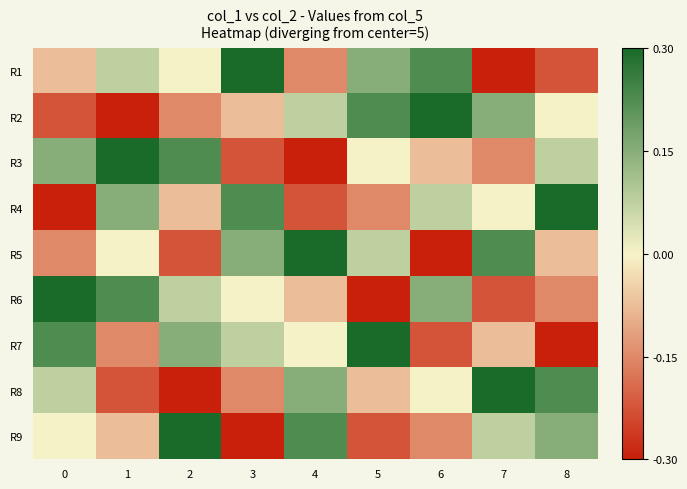

What is the greatest value displayed?

4